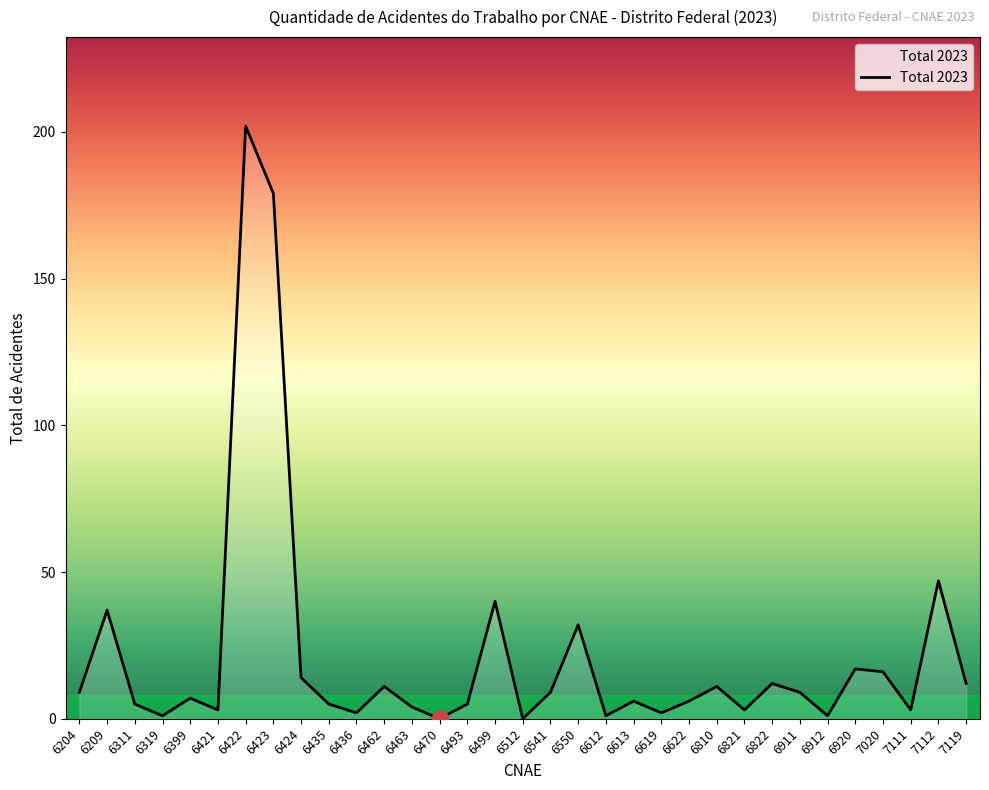

What is the change in value from 6822 to 6912?

-11